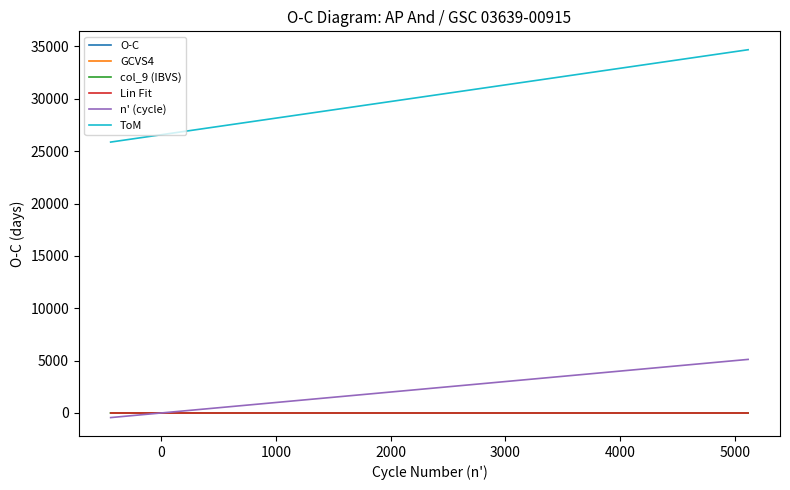

What is the label of the 7th point from the left?

5000